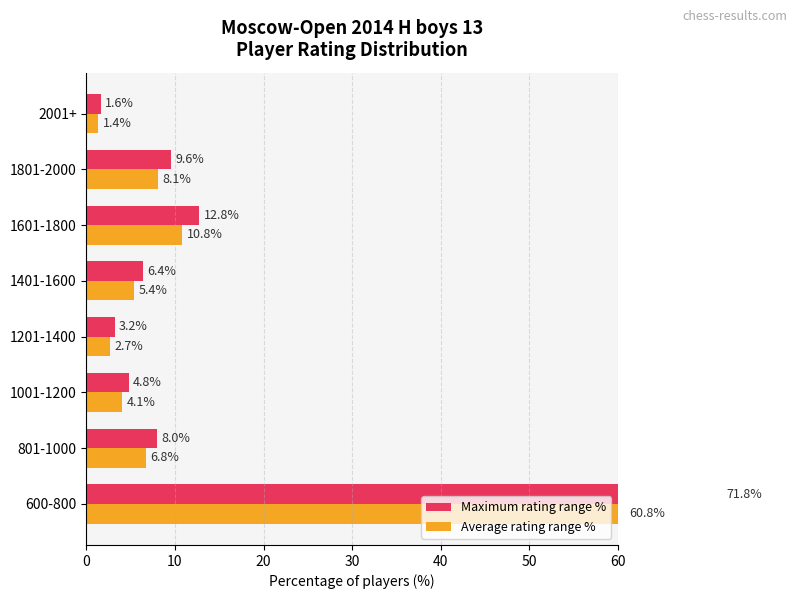

Is the value of Average rating range % at 1001-1200 greater than the value of Maximum rating range % at 1801-2000?

No